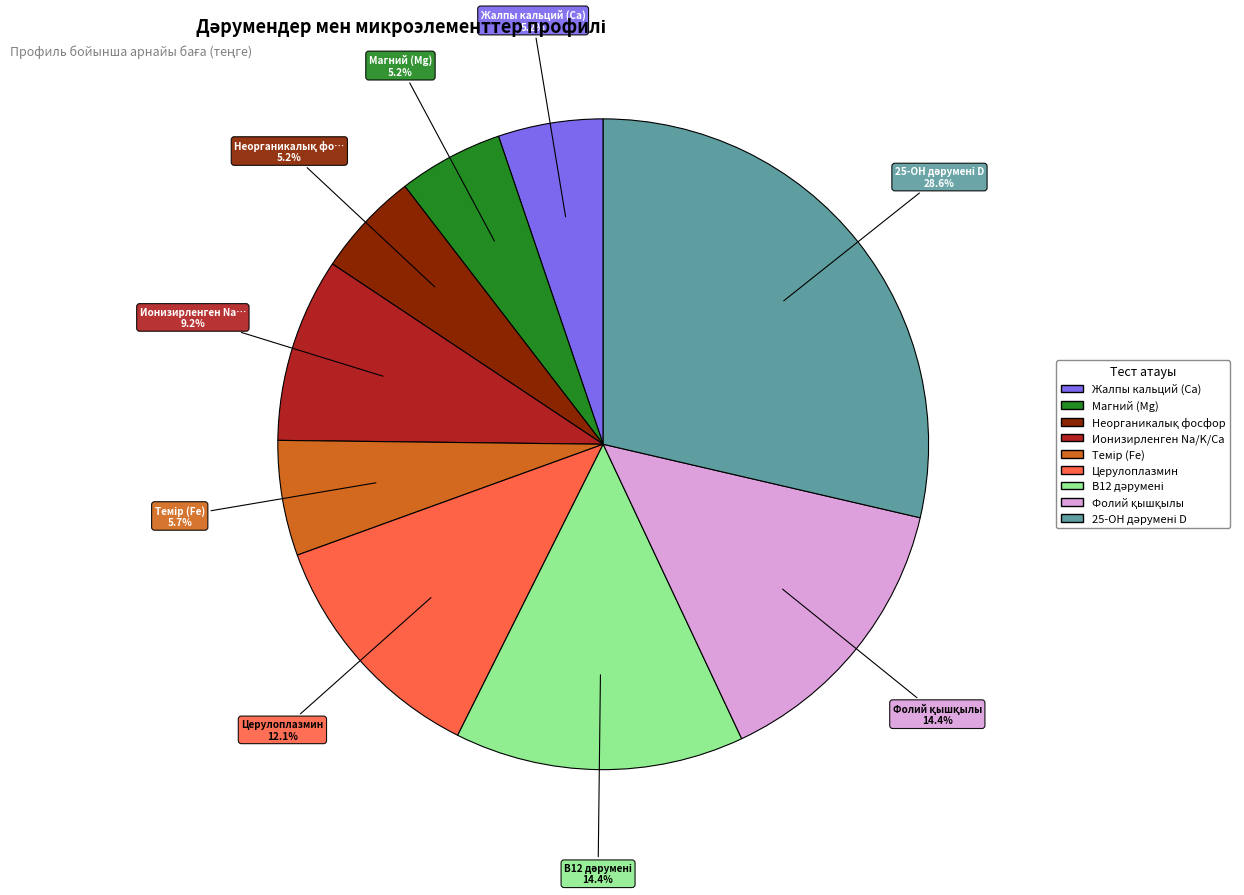

Approximately how many times larger is the value at Церулоплазмин compared to Жалпы кальций (Са)?

2.3